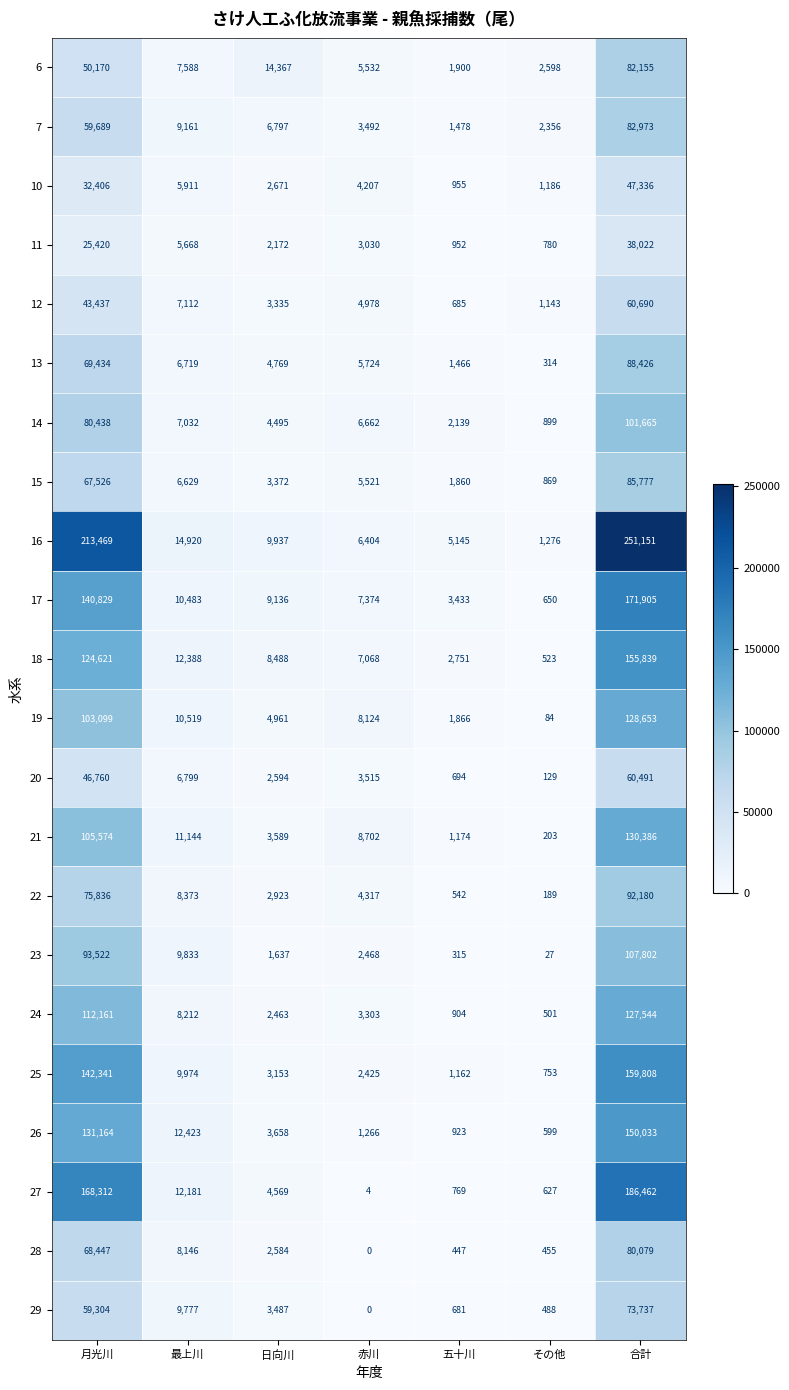

True or false: 25 has a value of 100894 at 合計.

False